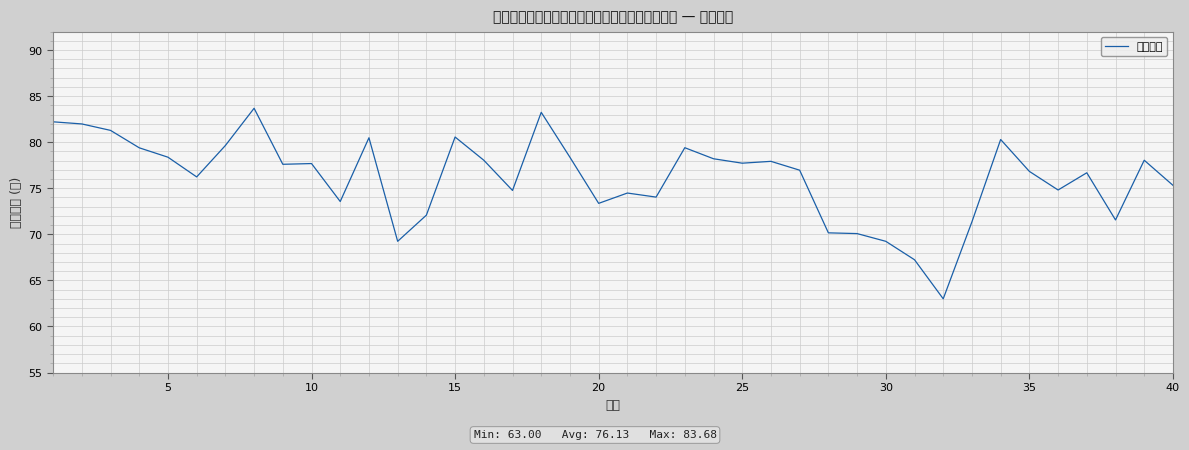

Read the value at 5.

78.4